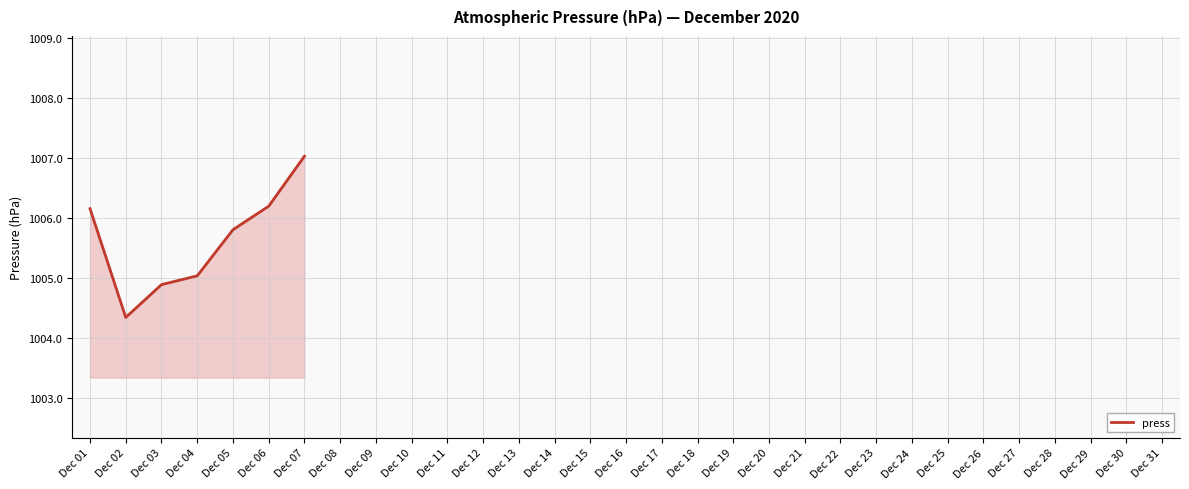

At which label is the value closest to 1005?

Dec 04